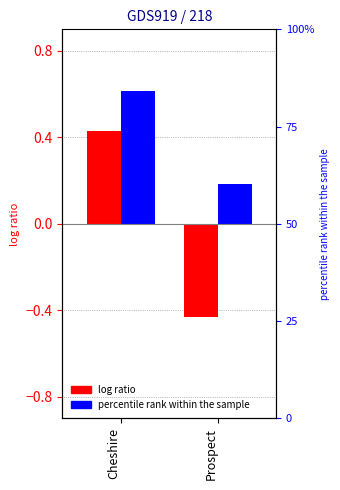

Which series has the largest total across all categories?

Total Votes Cast